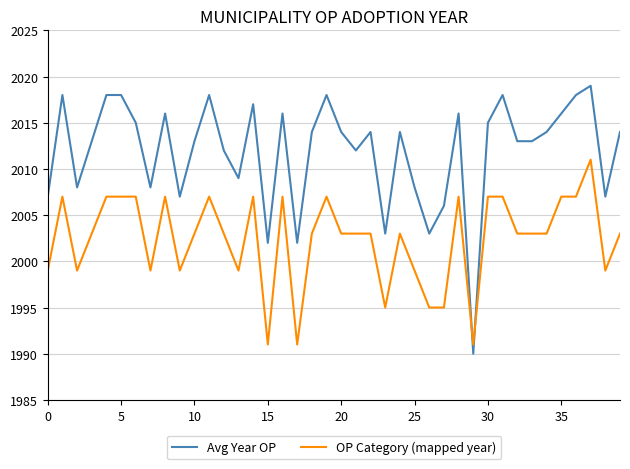

What is the maximum value shown in the chart?

2019